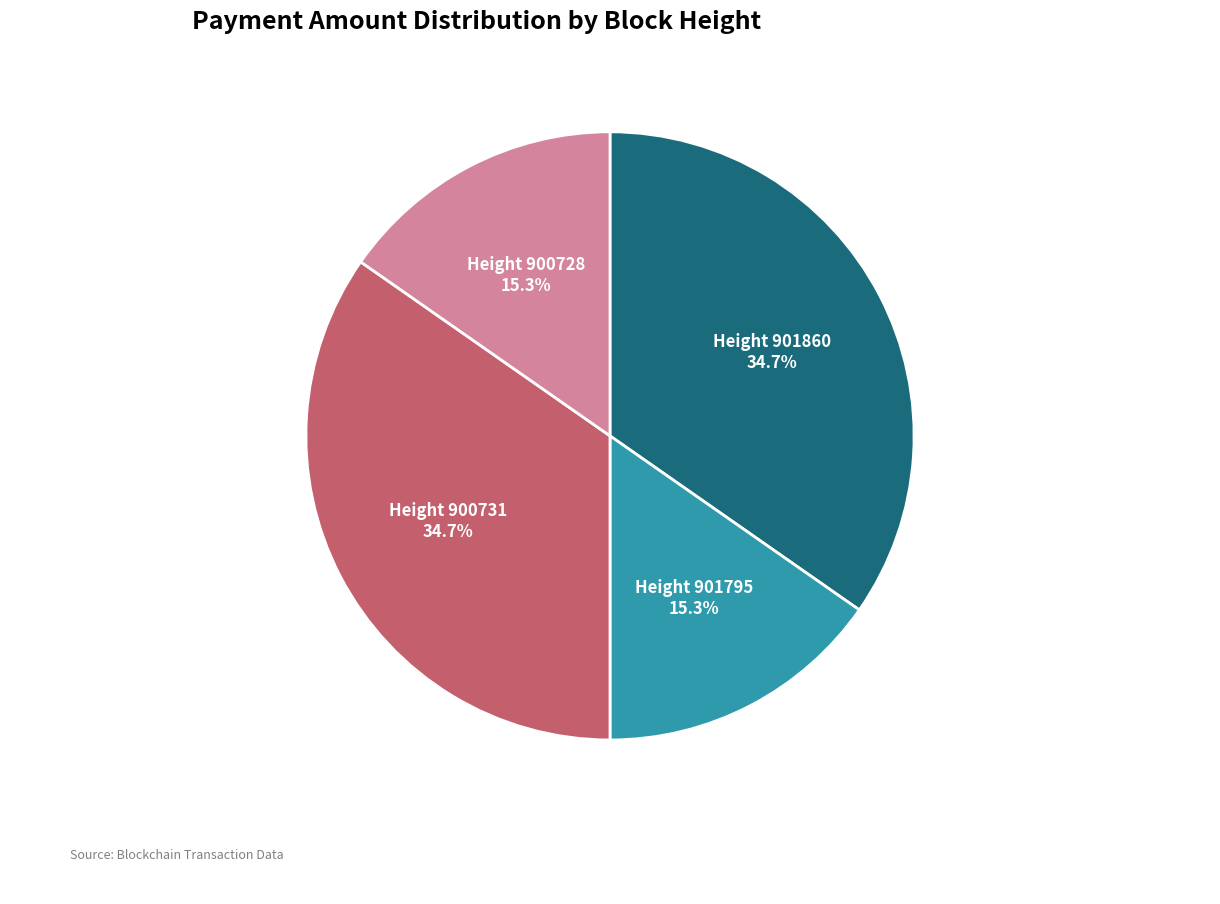

How many slices are in this pie chart?

4